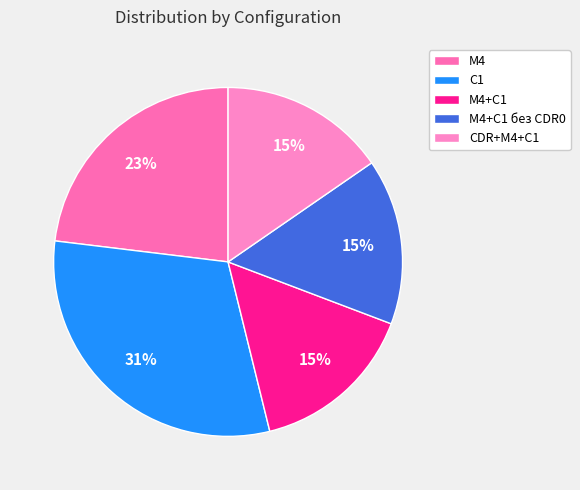

Which category has the biggest portion of the pie?

C1